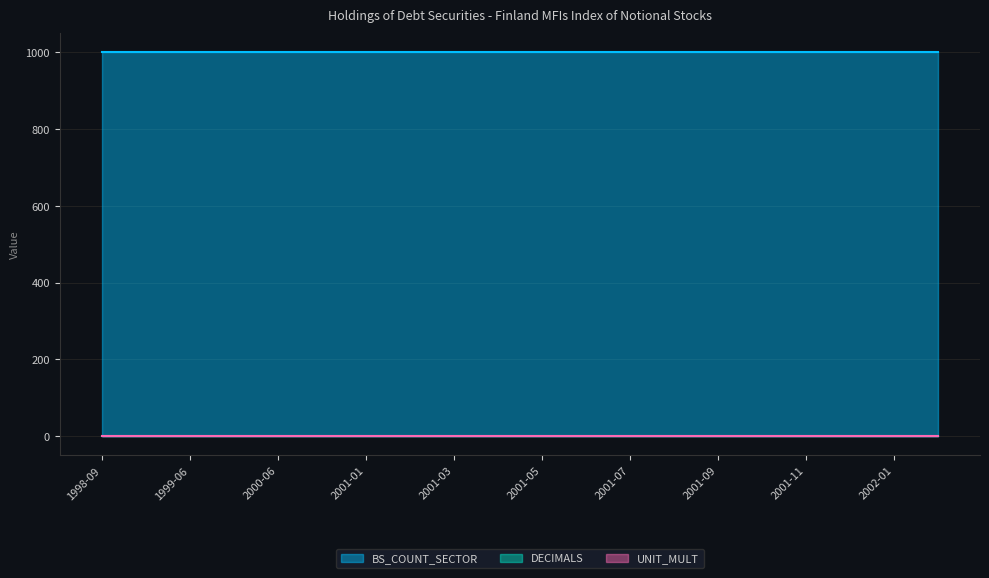

What position from the right is 1999-06?

18